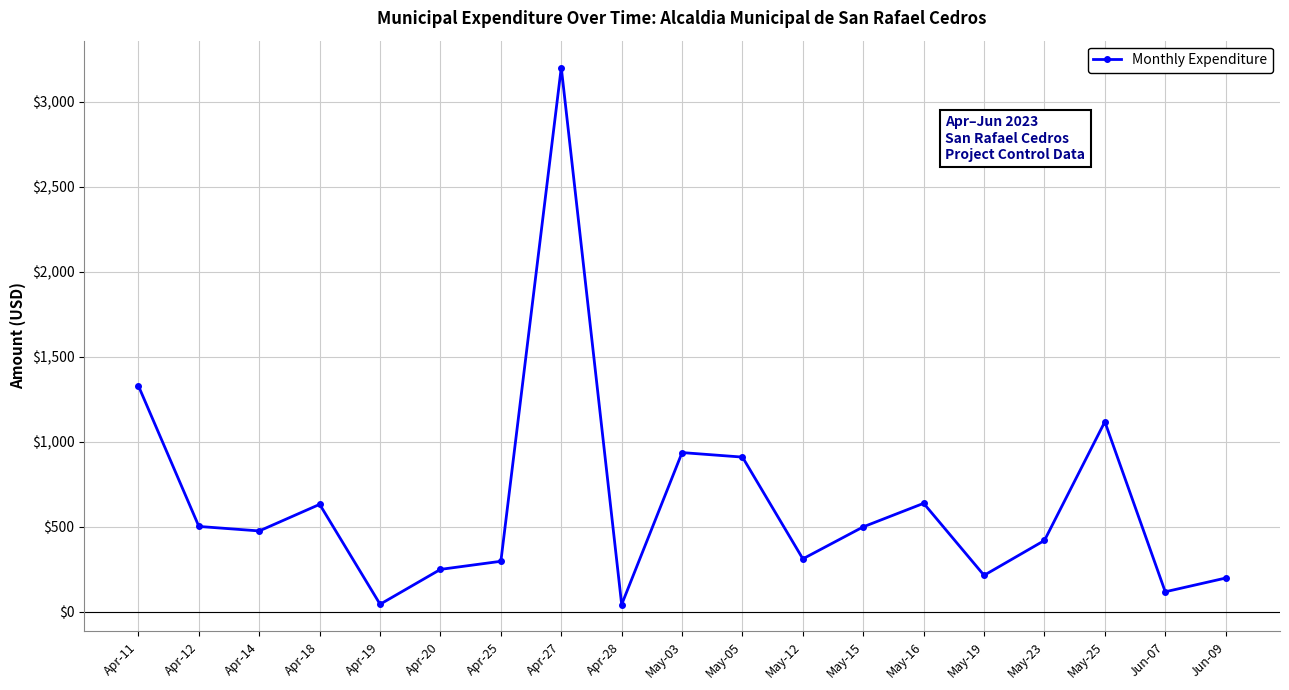

What is the change in value from Apr-11 to May-03?

-391.1